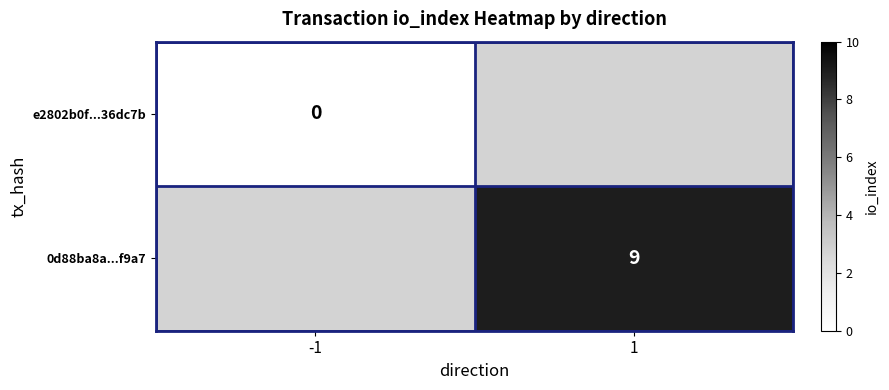

The 0d88ba8a...f9a7 series shows 3 at 1. True or false?

False